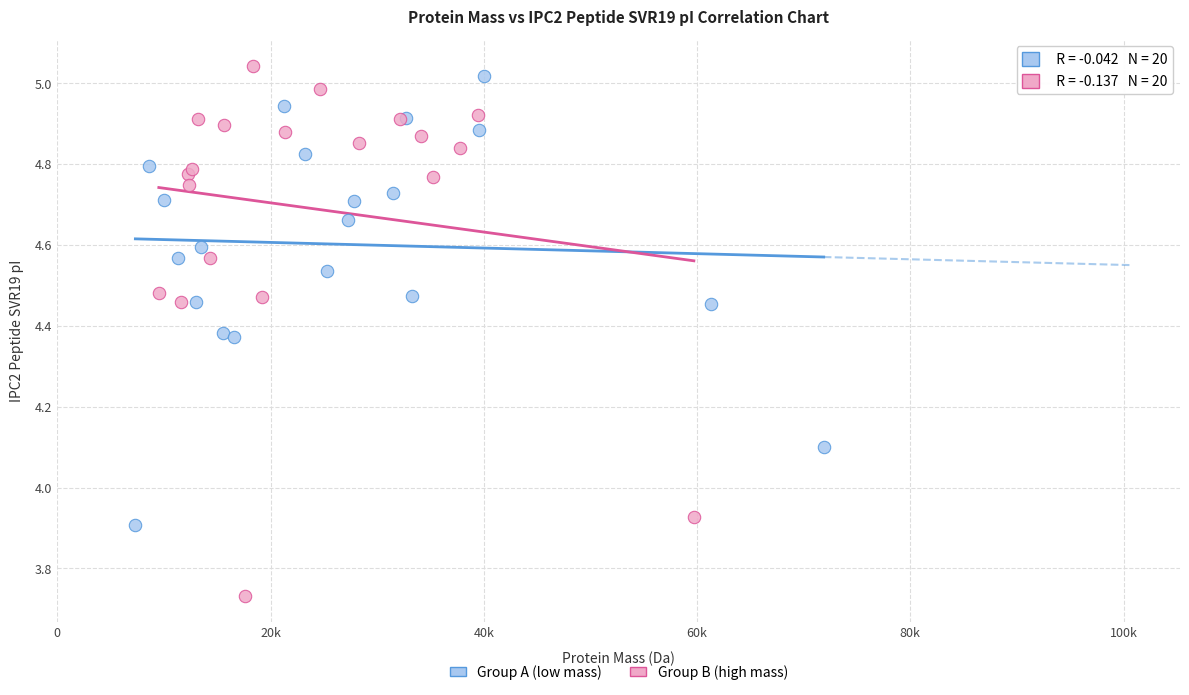

Which series has the widest spread of Y values?

Group B (high mass)